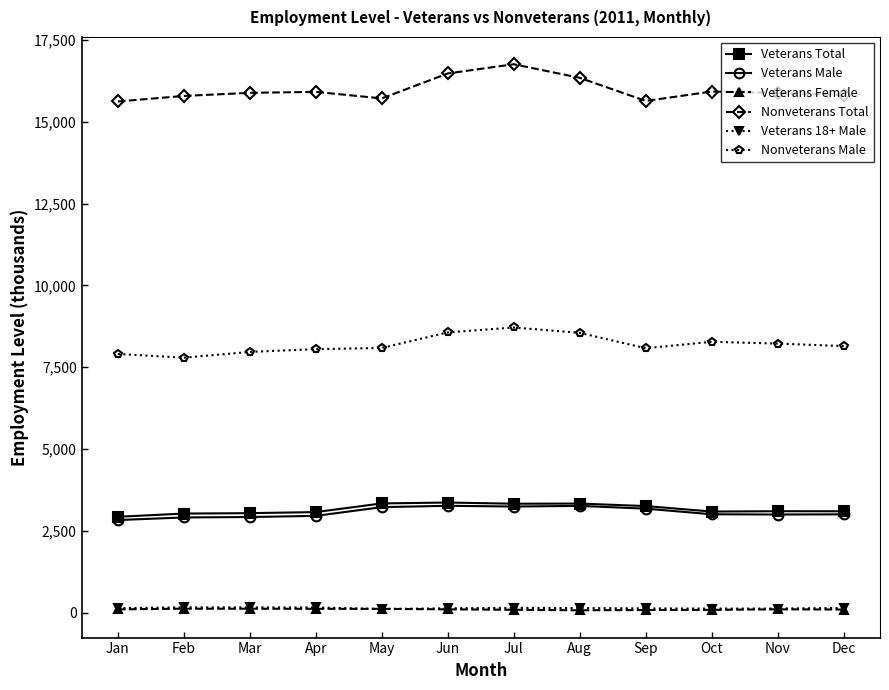

Which series has the largest total across all categories?

Nonveterans Total